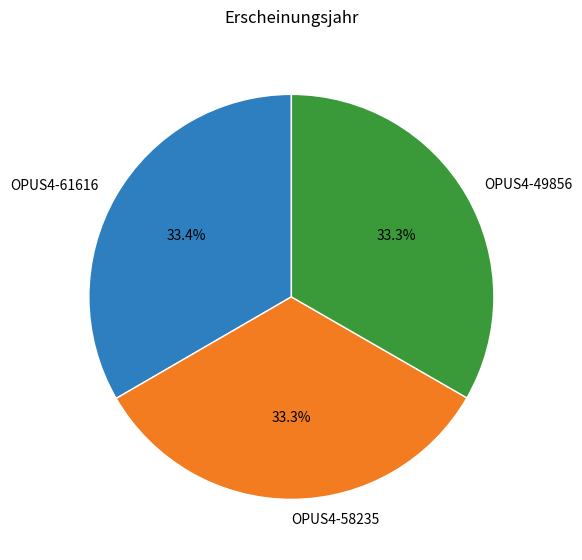

Is there any slice that represents more than half of the pie?

No